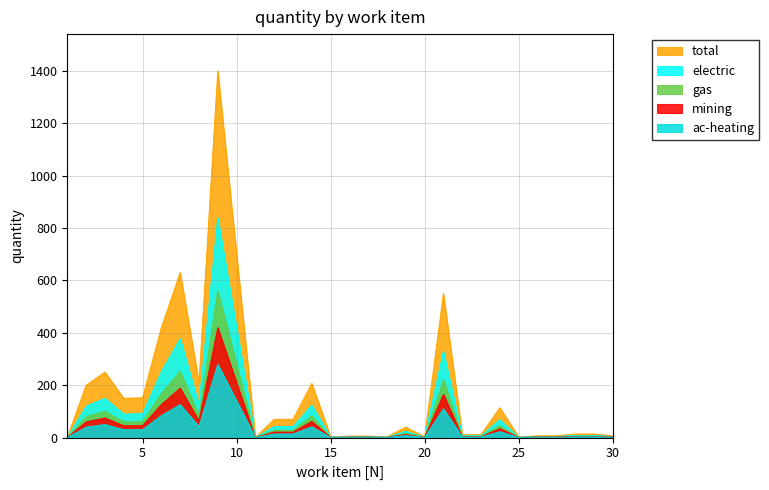

What is the value of the item_3 point at the 28th from the left?

5.6